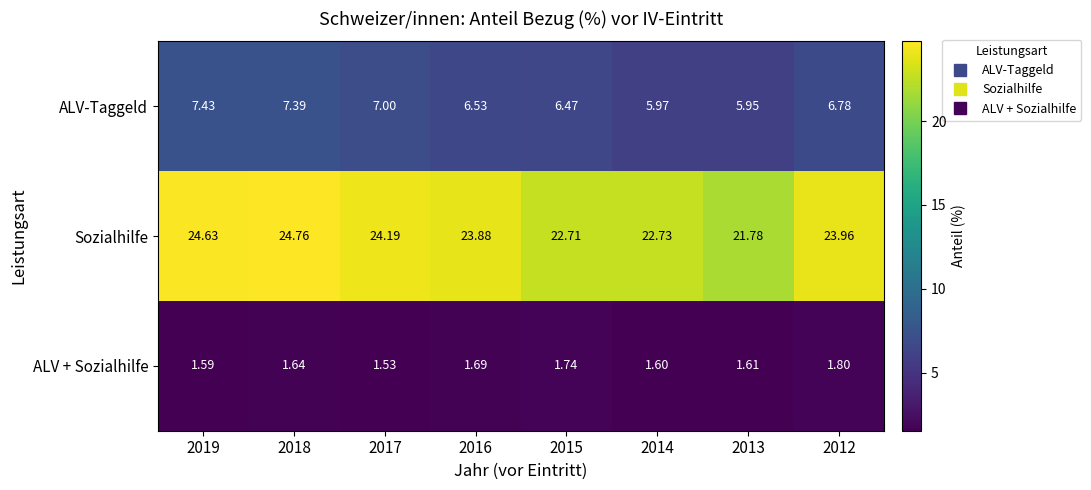

At which category is the sum across all series the highest?

2018